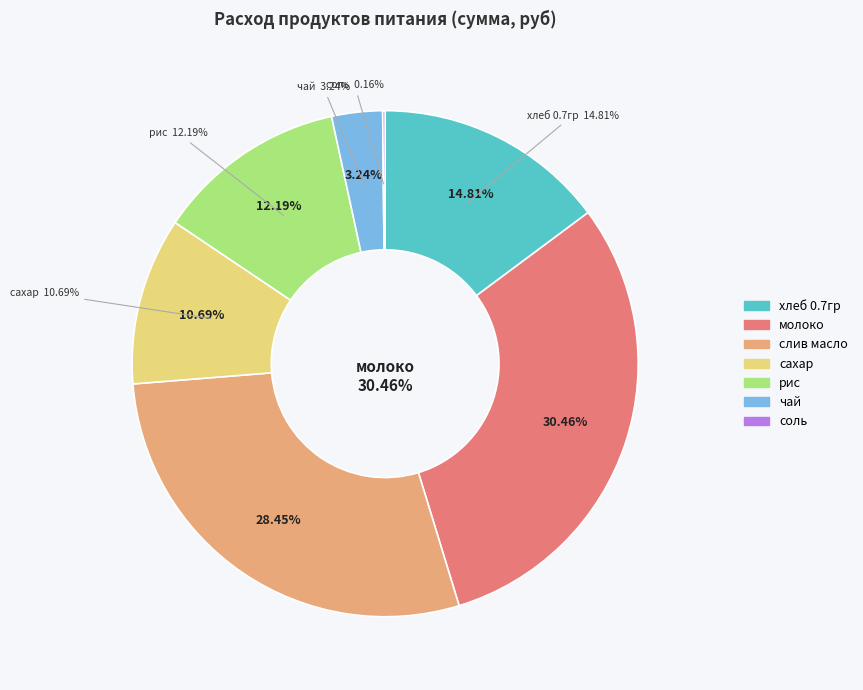

To the nearest percent, what portion does слив масло represent?

28%